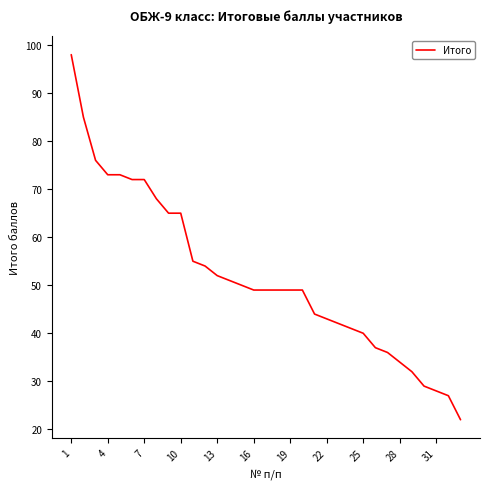

What is the difference between the maximum and minimum values?

76